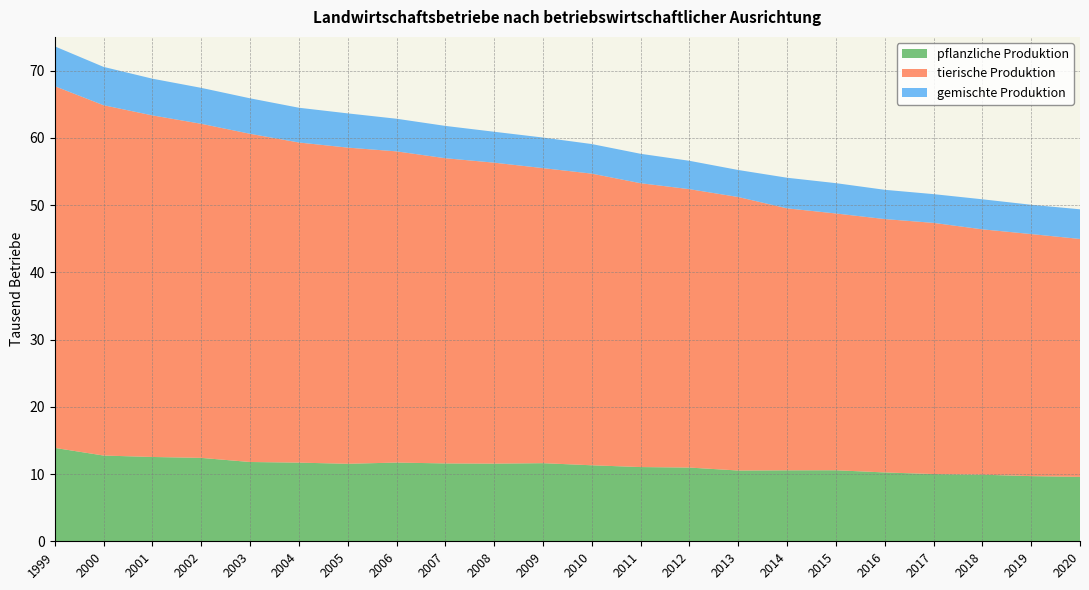

Reading left to right, list all the values displayed in this chart.

pflanzliche Produktion: 13.9	12.8	12.5	12.4	11.8	11.7	11.5	11.7	11.6	11.5	11.6	11.3	11.0	11.0	10.5	10.6	10.6	10.2	10.0	9.9	9.7	9.6
tierische Produktion: 53.8	52.1	50.8	49.7	48.8	47.6	47.0	46.3	45.4	44.8	43.9	43.4	42.2	41.4	40.7	39.0	38.2	37.7	37.3	36.5	36.0	35.4
gemischte Produktion: 5.9	5.7	5.5	5.3	5.3	5.2	5.1	4.9	4.8	4.6	4.5	4.4	4.4	4.2	4.0	4.6	4.5	4.4	4.3	4.5	4.4	4.4